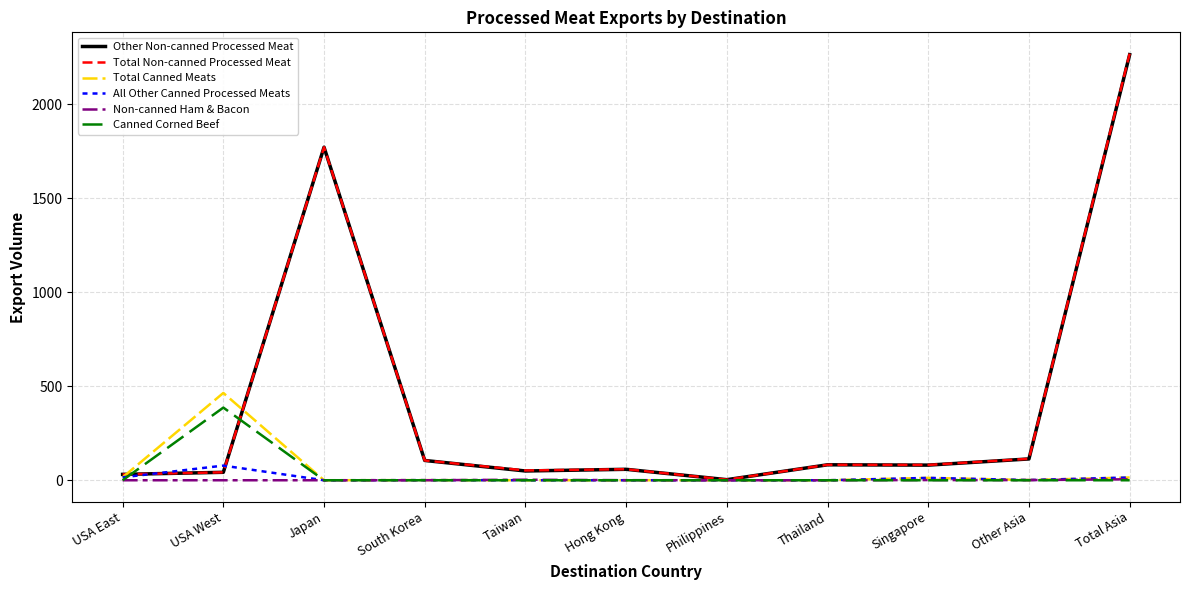

The Total Non-canned Processed Meat series shows 1772.2 at Japan. True or false?

True